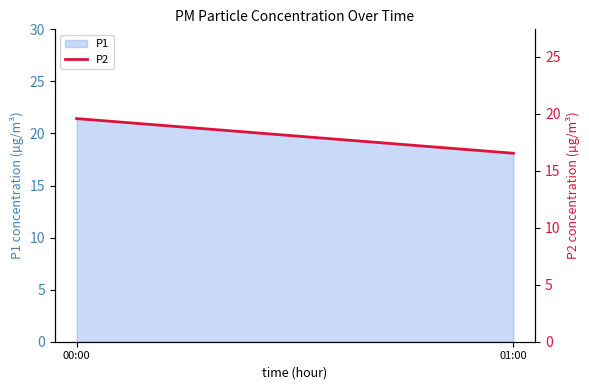

The chart shows a value of 25.2 at 01:00. True or false?

False